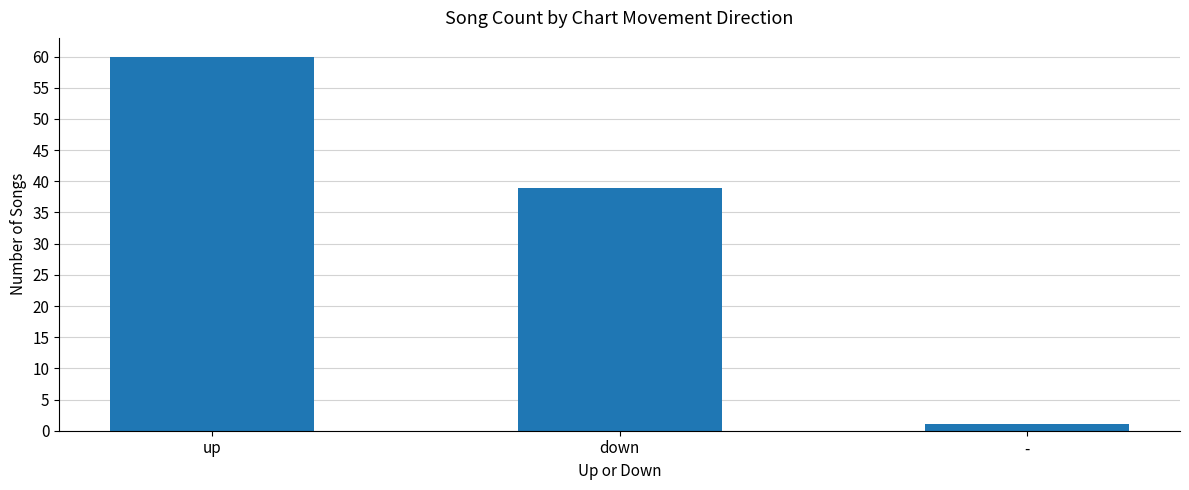

Which category has the lowest value across all series?

-